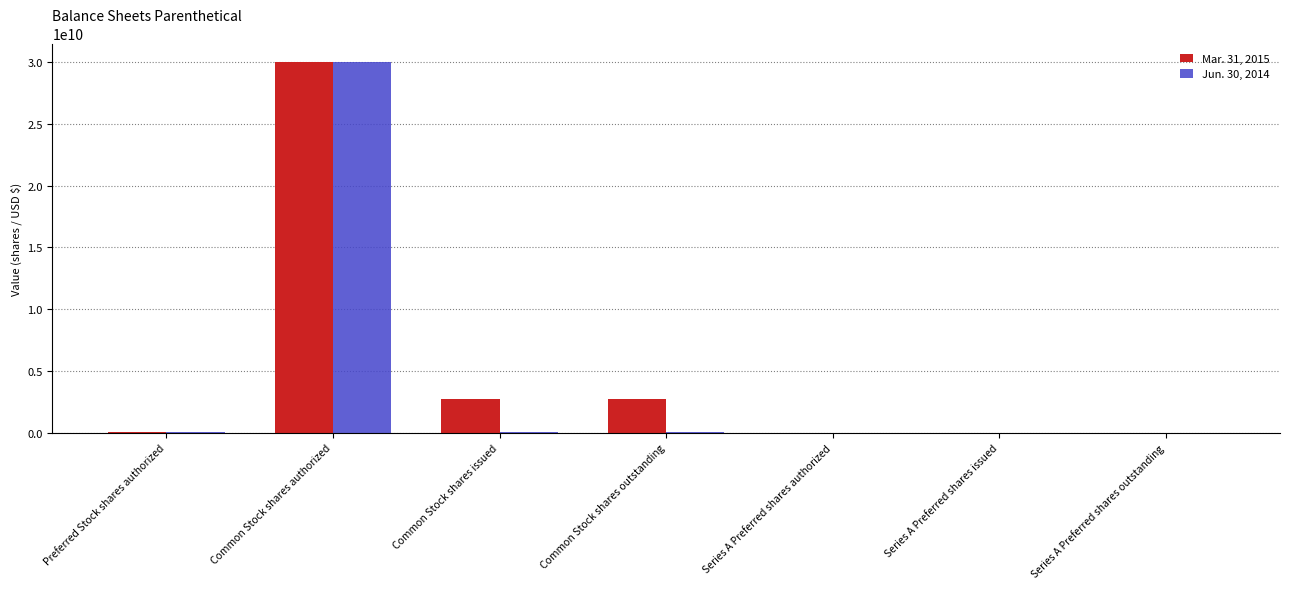

Which label corresponds to the largest value in the chart?

Common Stock shares authorized